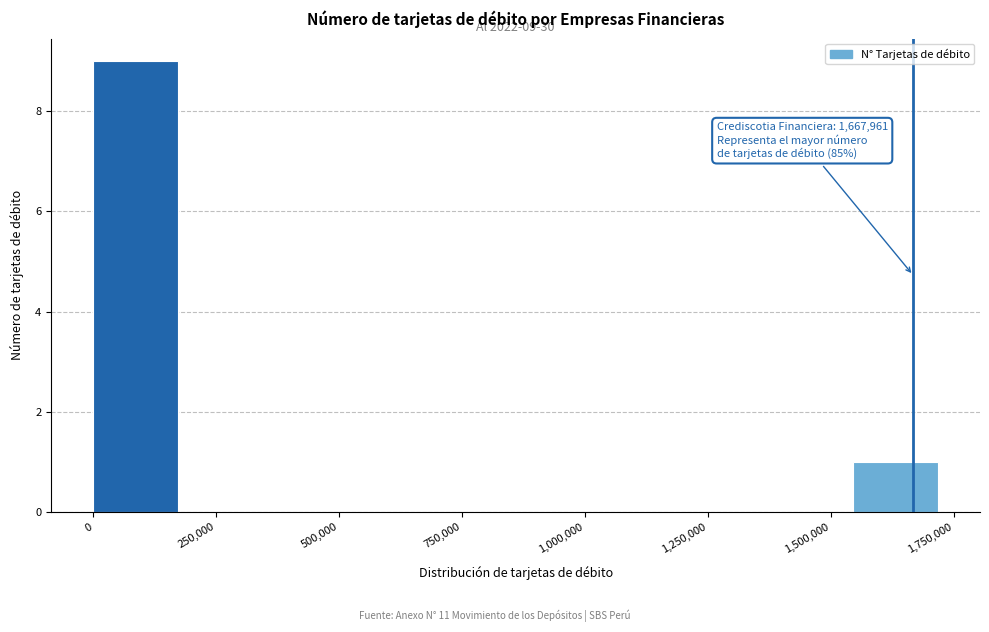

Read against the x-axis, roughly where is the centre of the tallest bar?

100000